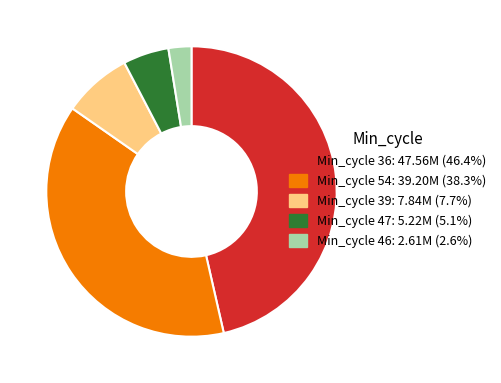

Do Min_cycle 36: 47.56M (46.4%) and Min_cycle 54: 39.20M (38.3%) together represent more than half of the pie?

Yes